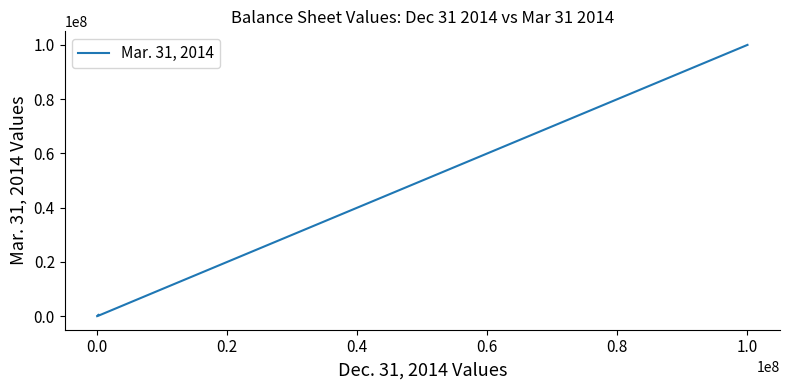

How many values are below 215969?

5